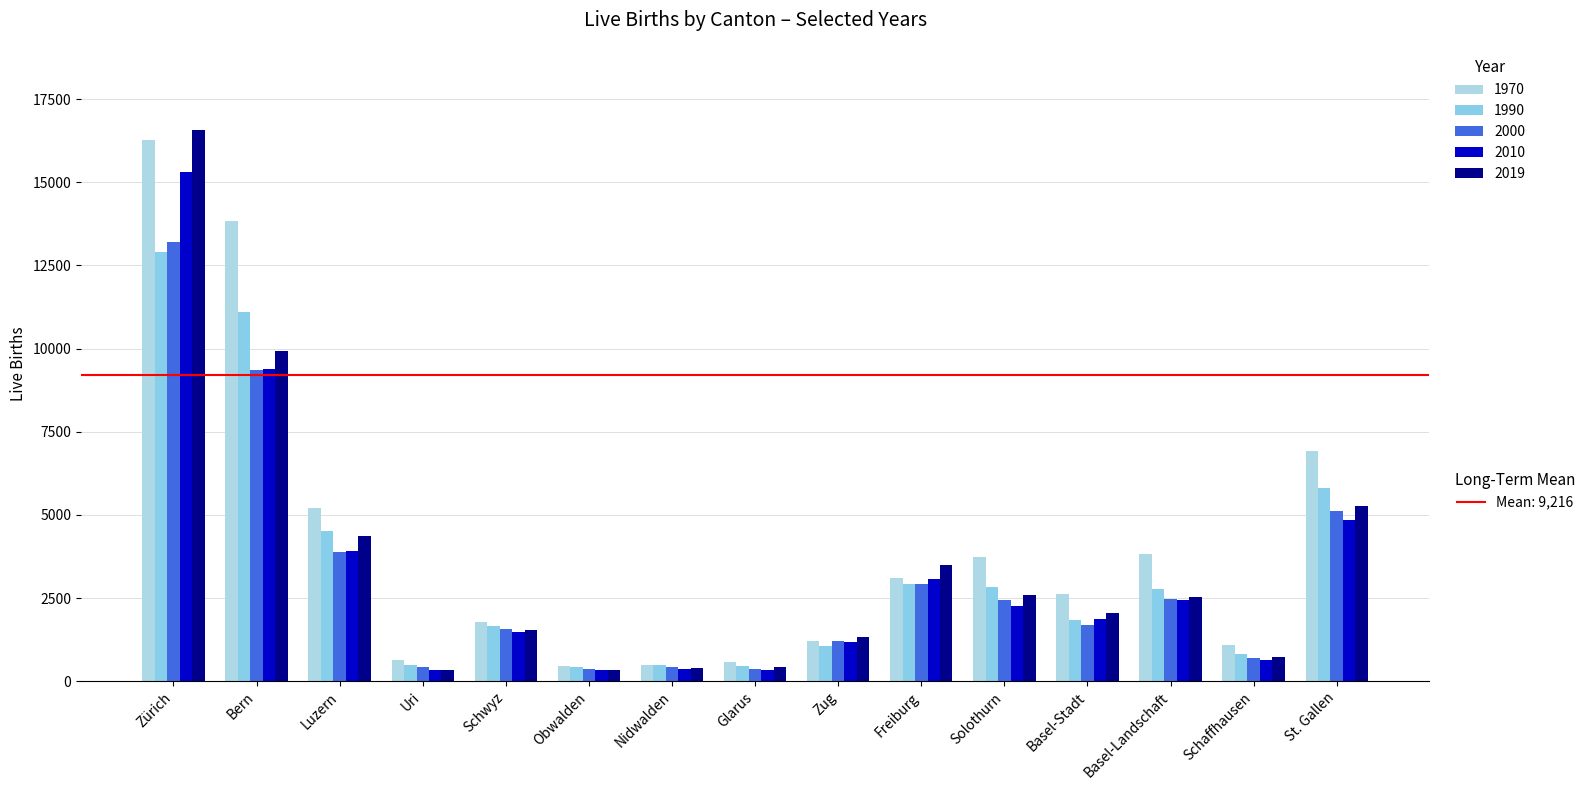

Count the number of categories in the chart.

15